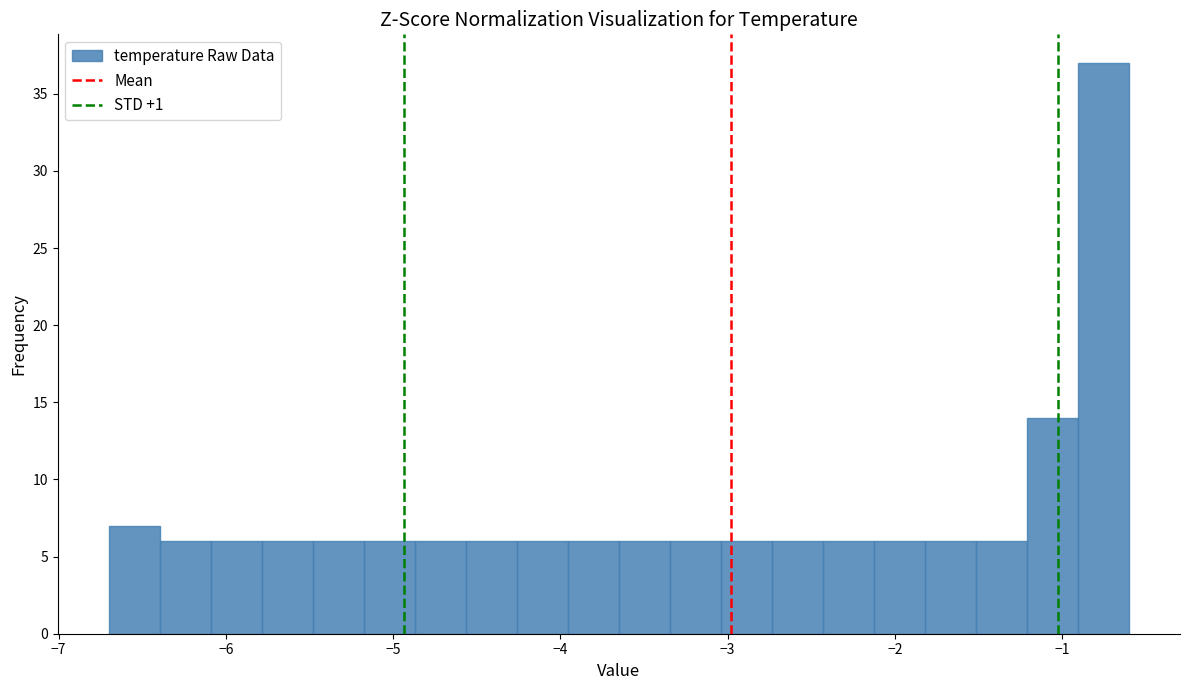

Around what value on the x-axis is the tallest bar? Give the approximate position of its centre, as read against the axis.

-0.8